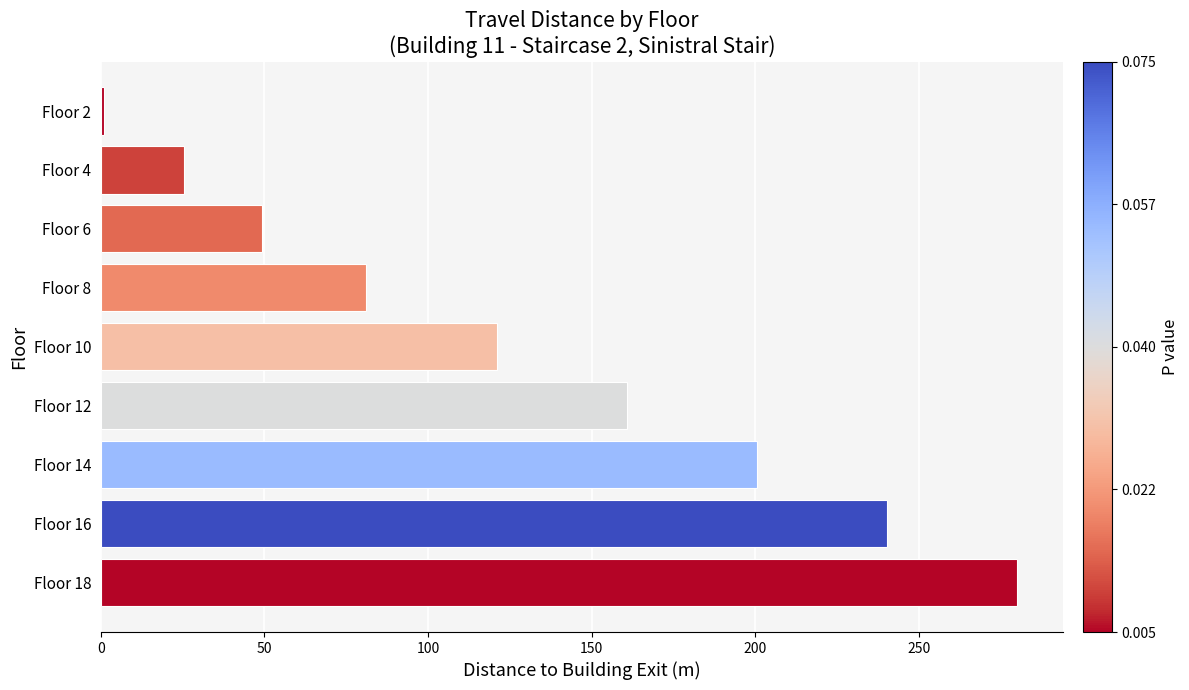

What is the smallest value displayed?

0.9